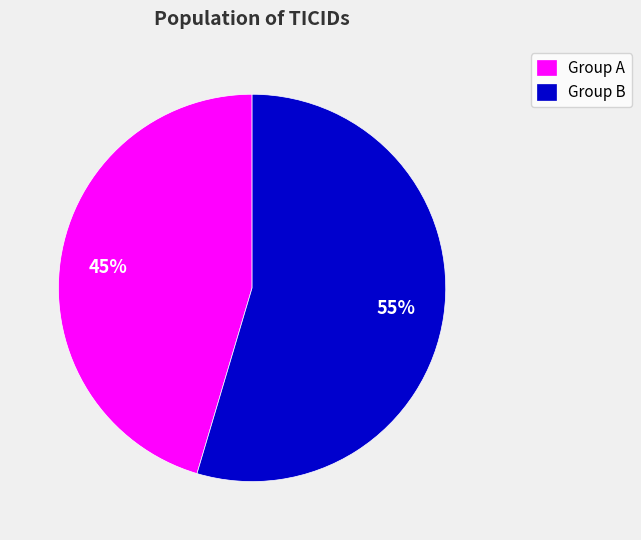

Combined, do Group A and Group B account for over 50%?

Yes